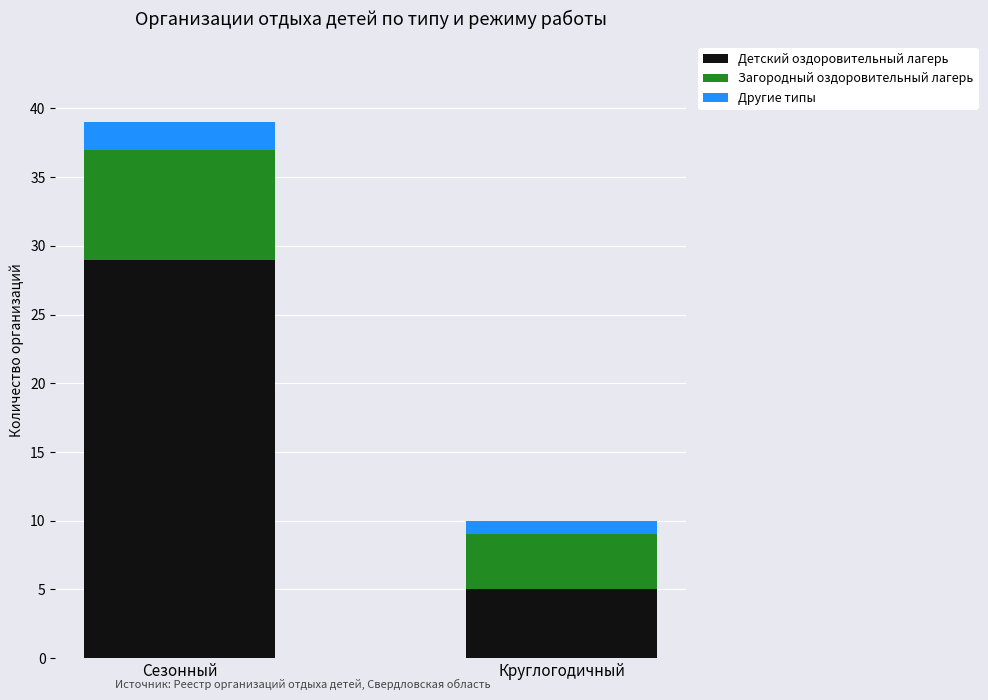

What is the sum of all Детский оздоровительный лагерь values?

34